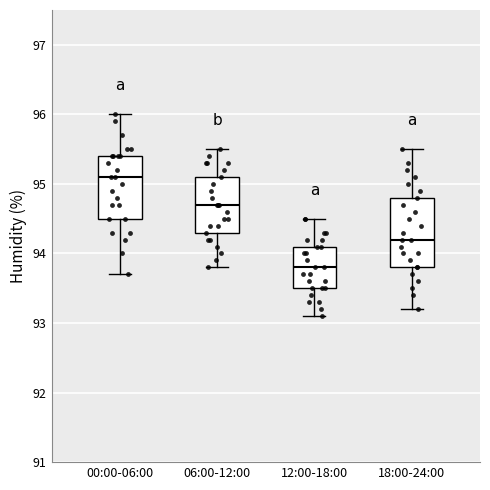

Which box's median line is the lowest?

12:00-18:00